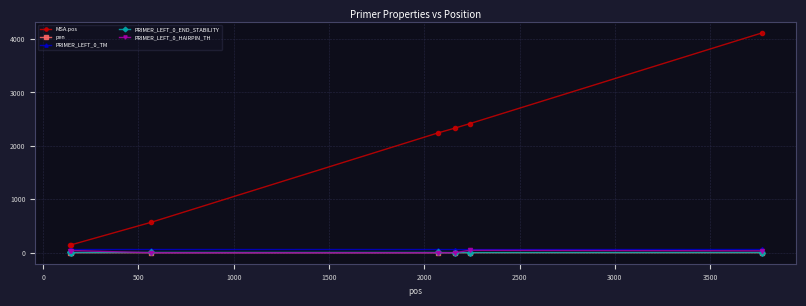

What is the value of the MSA.pos point at the 1st from the left?

141.0